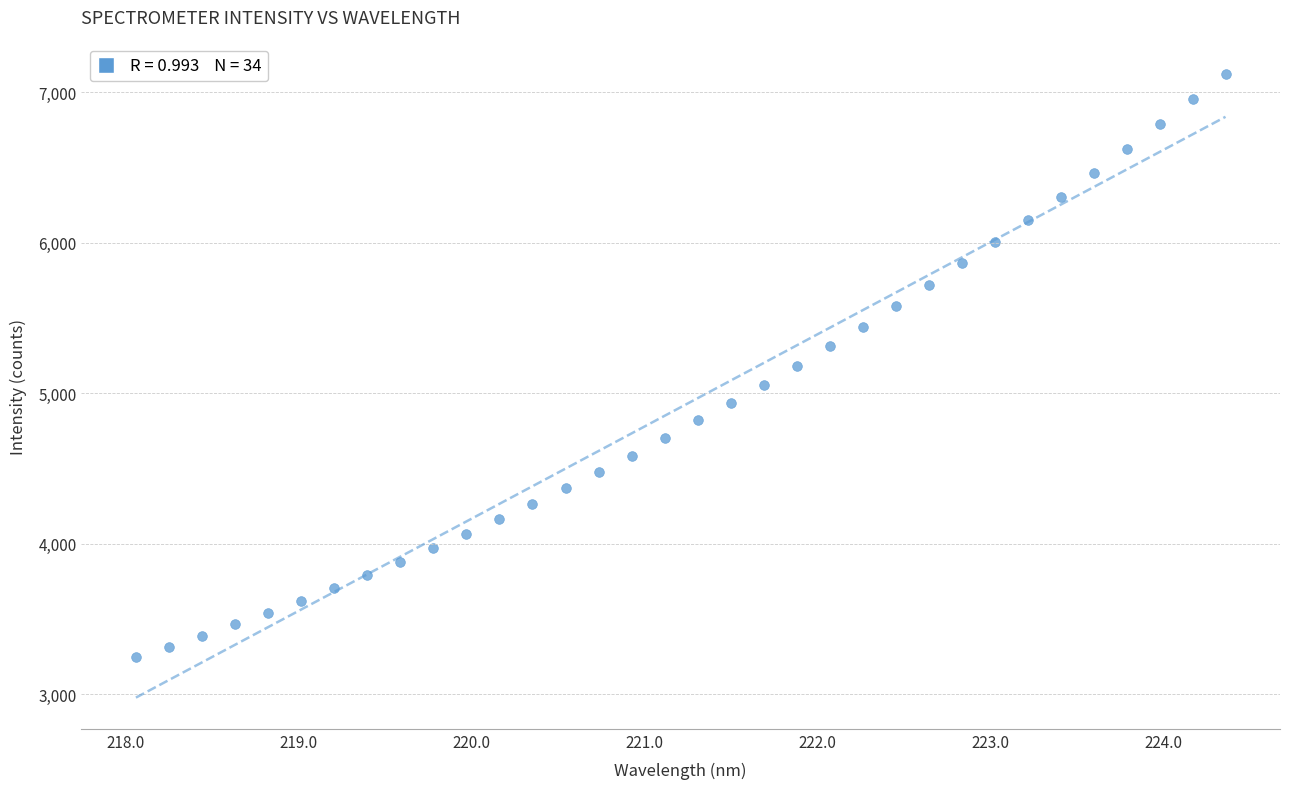

What is the range of Y values (max minus min)?

3876.7